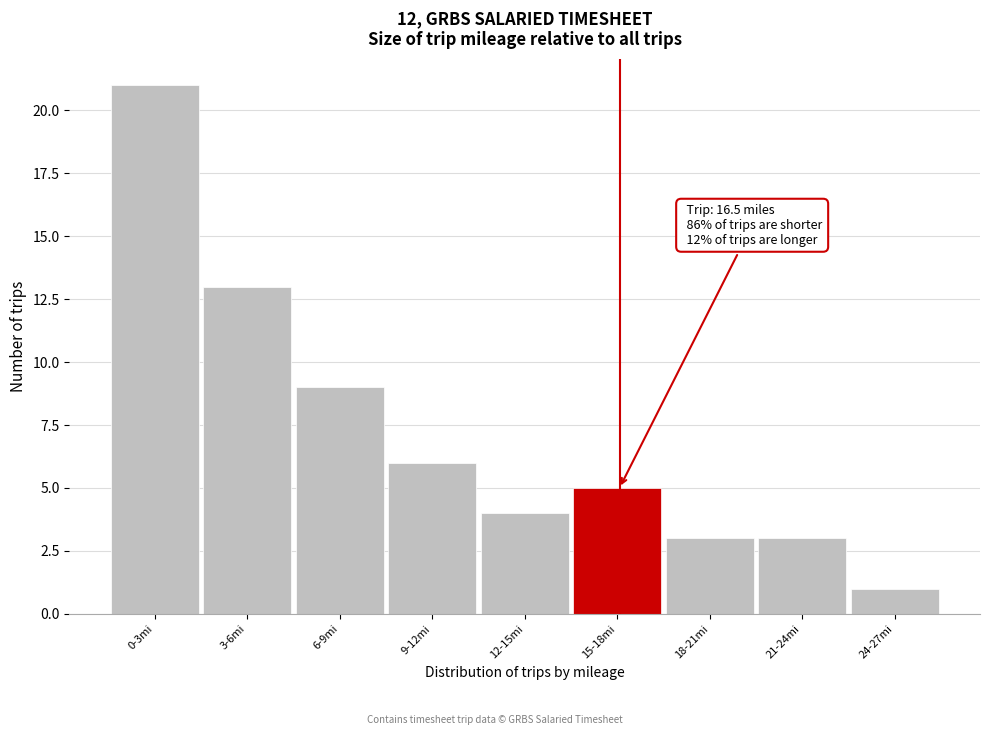

Reading right to left, extract all data points from this chart.

24-27mi=1	21-24mi=3	18-21mi=3	15-18mi=5	12-15mi=4	9-12mi=6	6-9mi=9	3-6mi=13	0-3mi=21